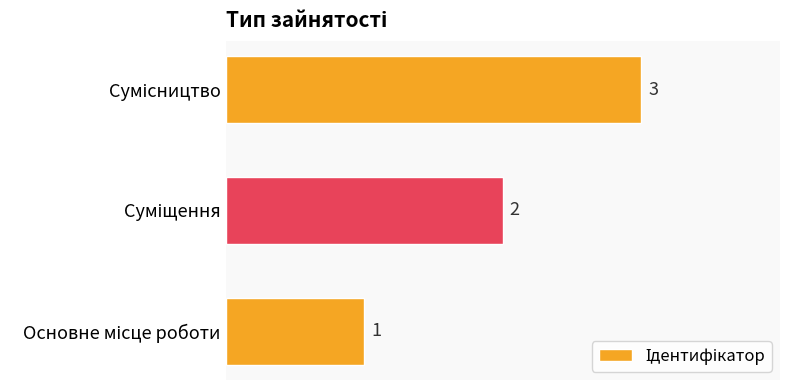

What is the minimum value shown in the chart?

1